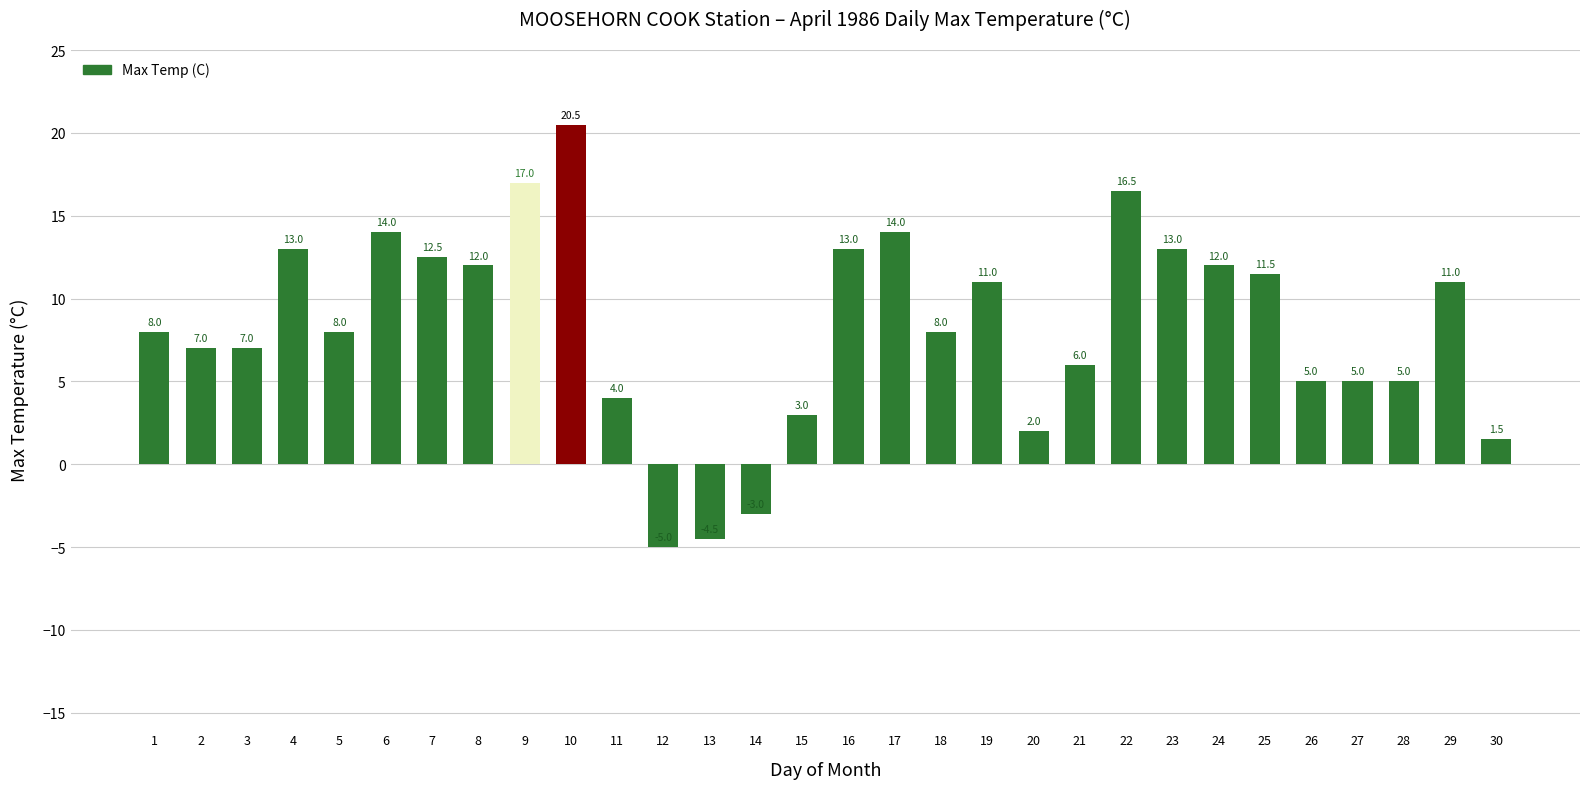

How many data points does each series have?

30